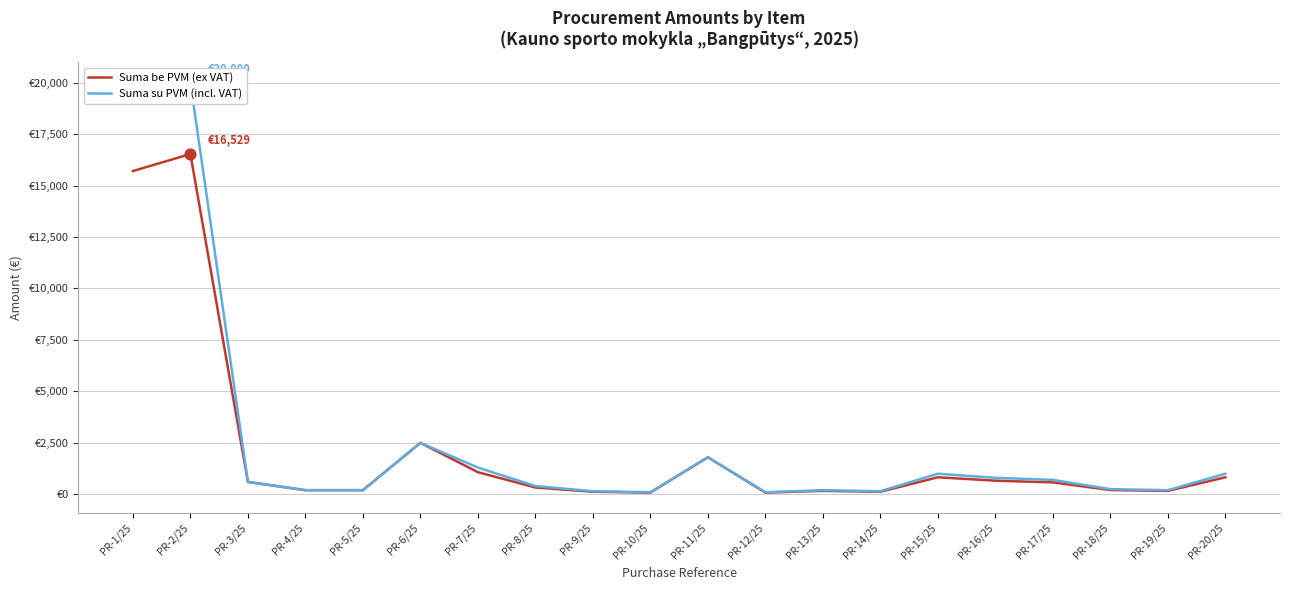

What is the total value across all series at PR-9/25?

274.0